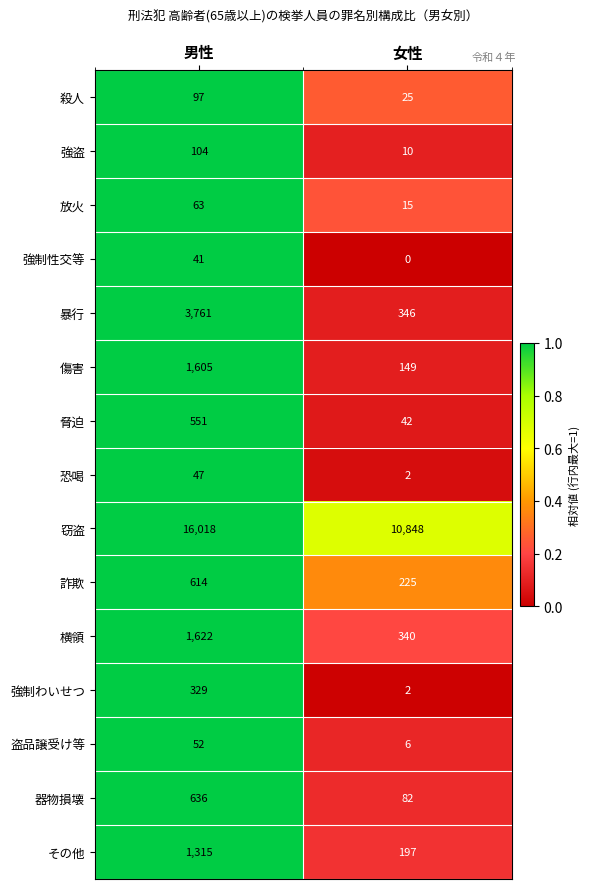

Reading right to left, what are all the values shown in this chart?

殺人: 25	97
強盗: 10	104
放火: 15	63
強制性交等: 0	41
暴行: 346	3761
傷害: 149	1605
脅迫: 42	551
恐喝: 2	47
窃盗: 10848	16018
詐欺: 225	614
横領: 340	1622
強制わいせつ: 2	329
盗品譲受け等: 6	52
器物損壊: 82	636
その他: 197	1315